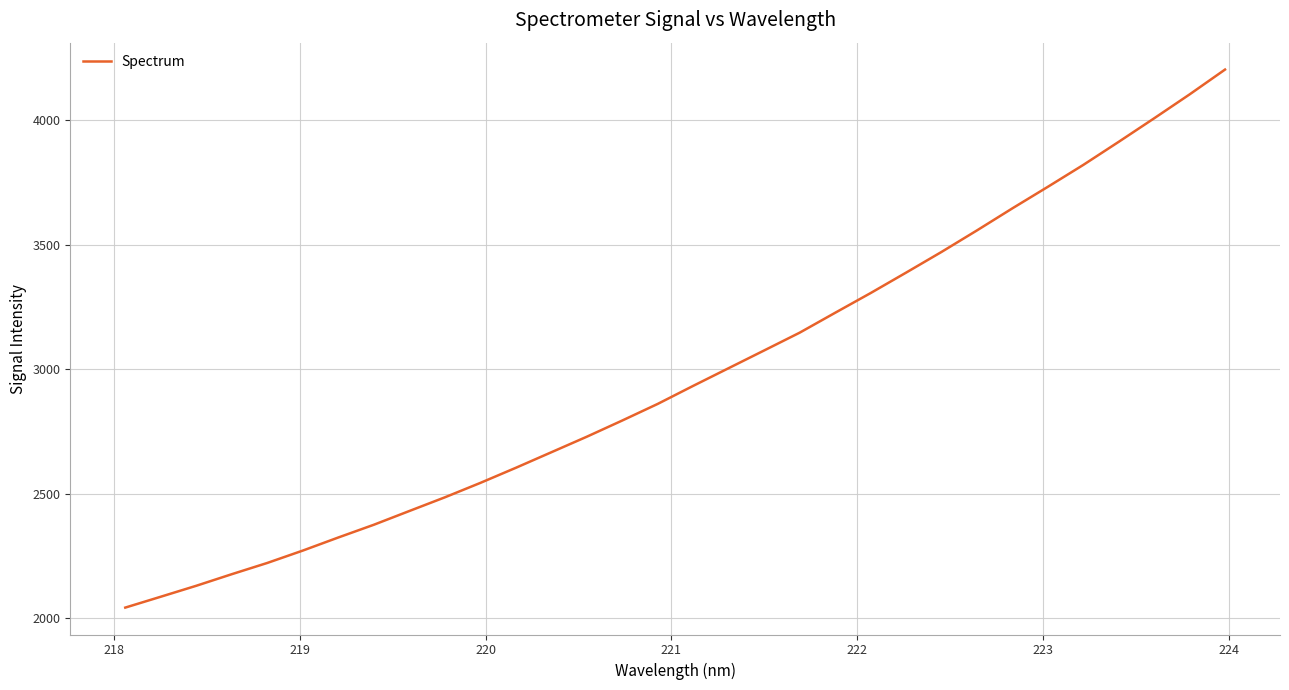

What is the minimum value shown in the chart?

2043.0